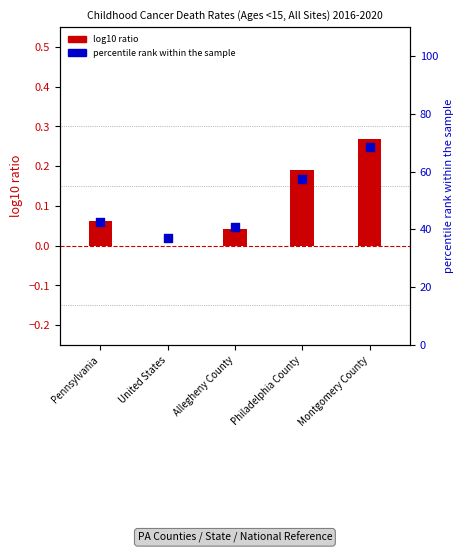

What is the total value across all series at Montgomery County?

68.8